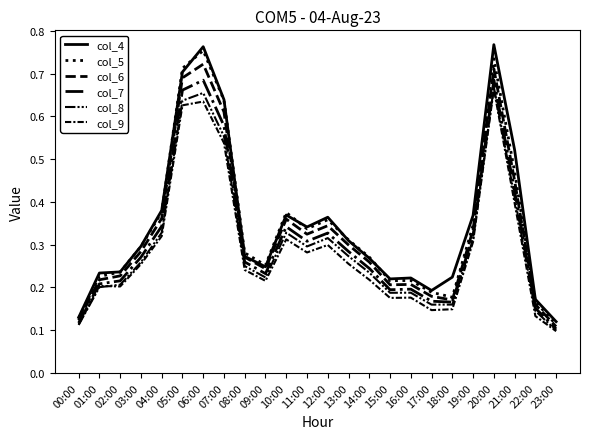

Reading left to right, what are all the values shown in this chart?

col_4: 00:00=0.1	01:00=0.2	02:00=0.2	03:00=0.3	04:00=0.4	05:00=0.7	06:00=0.8	07:00=0.6	08:00=0.3	09:00=0.2	10:00=0.4	11:00=0.3	12:00=0.4	13:00=0.3	14:00=0.3	15:00=0.2	16:00=0.2	17:00=0.2	18:00=0.2	19:00=0.4	20:00=0.8	21:00=0.5	22:00=0.2	23:00=0.1
col_5: 00:00=0.1	01:00=0.2	02:00=0.2	03:00=0.3	04:00=0.4	05:00=0.7	06:00=0.8	07:00=0.6	08:00=0.3	09:00=0.3	10:00=0.4	11:00=0.3	12:00=0.4	13:00=0.3	14:00=0.3	15:00=0.2	16:00=0.2	17:00=0.2	18:00=0.2	19:00=0.3	20:00=0.7	21:00=0.5	22:00=0.2	23:00=0.1
col_6: 00:00=0.1	01:00=0.2	02:00=0.2	03:00=0.3	04:00=0.4	05:00=0.7	06:00=0.7	07:00=0.6	08:00=0.3	09:00=0.2	10:00=0.4	11:00=0.3	12:00=0.3	13:00=0.3	14:00=0.3	15:00=0.2	16:00=0.2	17:00=0.2	18:00=0.2	19:00=0.3	20:00=0.7	21:00=0.4	22:00=0.2	23:00=0.1
col_7: 00:00=0.1	01:00=0.2	02:00=0.2	03:00=0.3	04:00=0.3	05:00=0.7	06:00=0.7	07:00=0.6	08:00=0.3	09:00=0.2	10:00=0.3	11:00=0.3	12:00=0.3	13:00=0.3	14:00=0.2	15:00=0.2	16:00=0.2	17:00=0.2	18:00=0.2	19:00=0.3	20:00=0.7	21:00=0.4	22:00=0.2	23:00=0.1
col_8: 00:00=0.1	01:00=0.2	02:00=0.2	03:00=0.3	04:00=0.3	05:00=0.6	06:00=0.7	07:00=0.6	08:00=0.2	09:00=0.2	10:00=0.3	11:00=0.3	12:00=0.3	13:00=0.3	14:00=0.2	15:00=0.2	16:00=0.2	17:00=0.2	18:00=0.2	19:00=0.3	20:00=0.7	21:00=0.4	22:00=0.1	23:00=0.1
col_9: 00:00=0.1	01:00=0.2	02:00=0.2	03:00=0.3	04:00=0.3	05:00=0.6	06:00=0.6	07:00=0.5	08:00=0.2	09:00=0.2	10:00=0.3	11:00=0.3	12:00=0.3	13:00=0.3	14:00=0.2	15:00=0.2	16:00=0.2	17:00=0.1	18:00=0.1	19:00=0.3	20:00=0.7	21:00=0.4	22:00=0.1	23:00=0.1